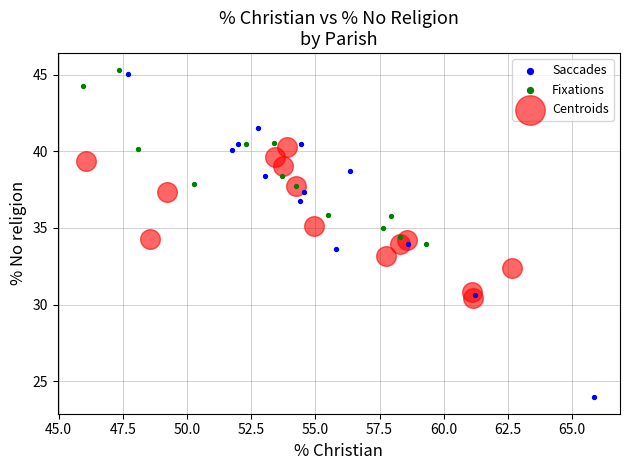

Which series has the largest Y range (max minus min)?

Saccades